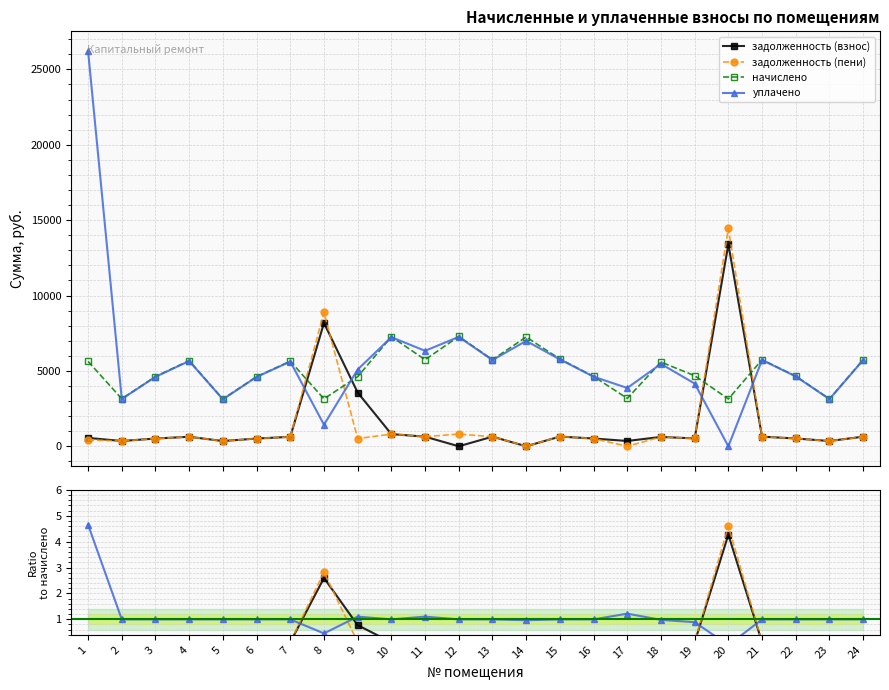

Reading left to right, list all the values displayed in this chart.

задолженность (взнос): 0.1	0.1	0.1	0.1	0.1	0.1	0.1	2.6	0.8	0.1	0.1	0.0	0.1	0.0	0.1	0.1	0.1	0.1	0.1	4.3	0.1	0.1	0.1	0.1
задолженность (пени): 0.1	0.1	0.1	0.1	0.1	0.1	0.1	2.8	0.1	0.1	0.1	0.1	0.1	0.0	0.1	0.1	0.0	0.1	0.1	4.6	0.1	0.1	0.1	0.1
начислено: 5632.7	3148.8	4626.3	5678.9	3130.3	4617.0	5642.0	3148.8	4617.0	7267.1	5743.5	7285.6	5743.5	7248.7	5789.7	4635.4	3176.5	5586.6	4681.6	3139.6	5743.5	4653.9	3139.6	5743.5
уплачено: 4.7	1.0	1.0	1.0	1.0	1.0	1.0	0.5	1.1	1.0	1.1	1.0	1.0	1.0	1.0	1.0	1.2	1.0	0.9	0.0	1.0	1.0	1.0	1.0